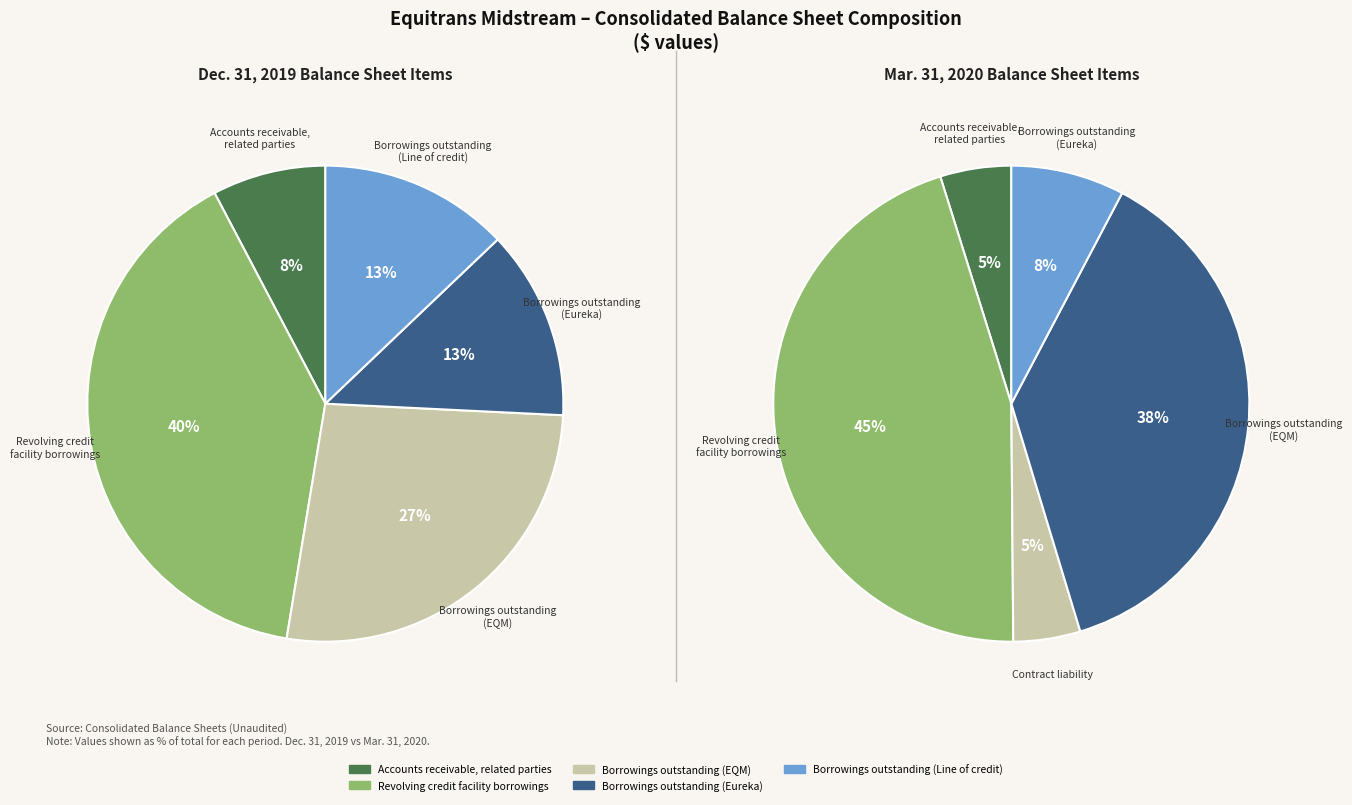

To the nearest percent, what portion does Borrowings outstanding (Line of credit) represent?

13%